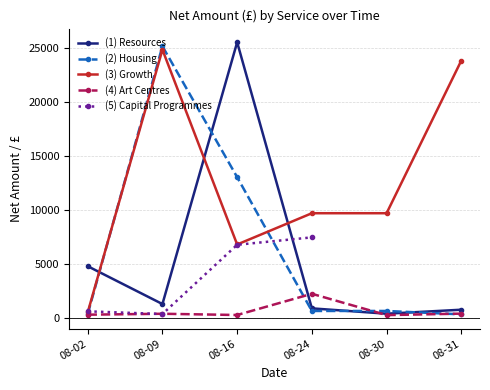

True or false: Housing has more than 1 interior local peaks.

False